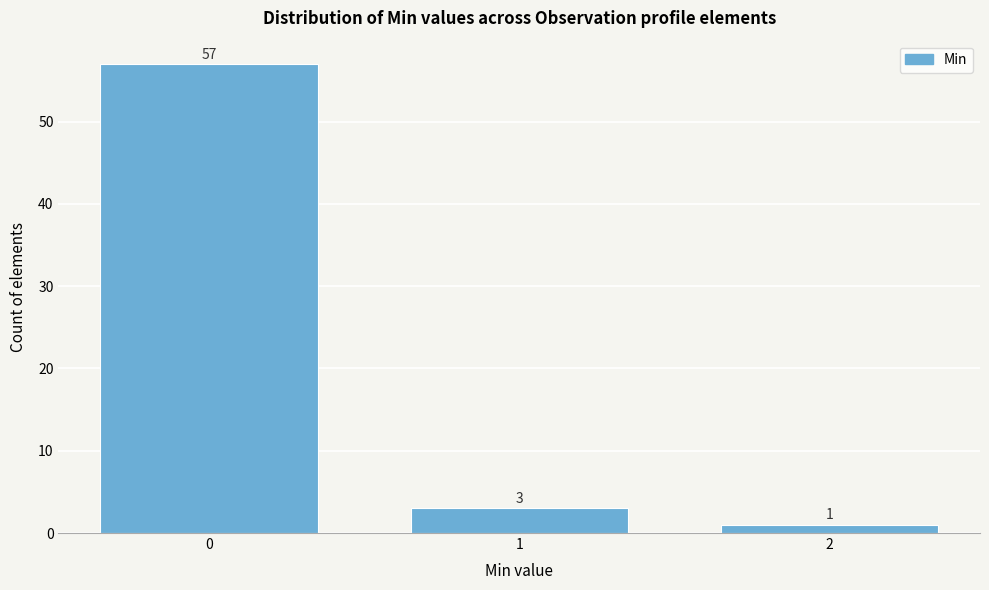

Reading right to left, extract all data points from this chart.

2=1	1=3	0=57